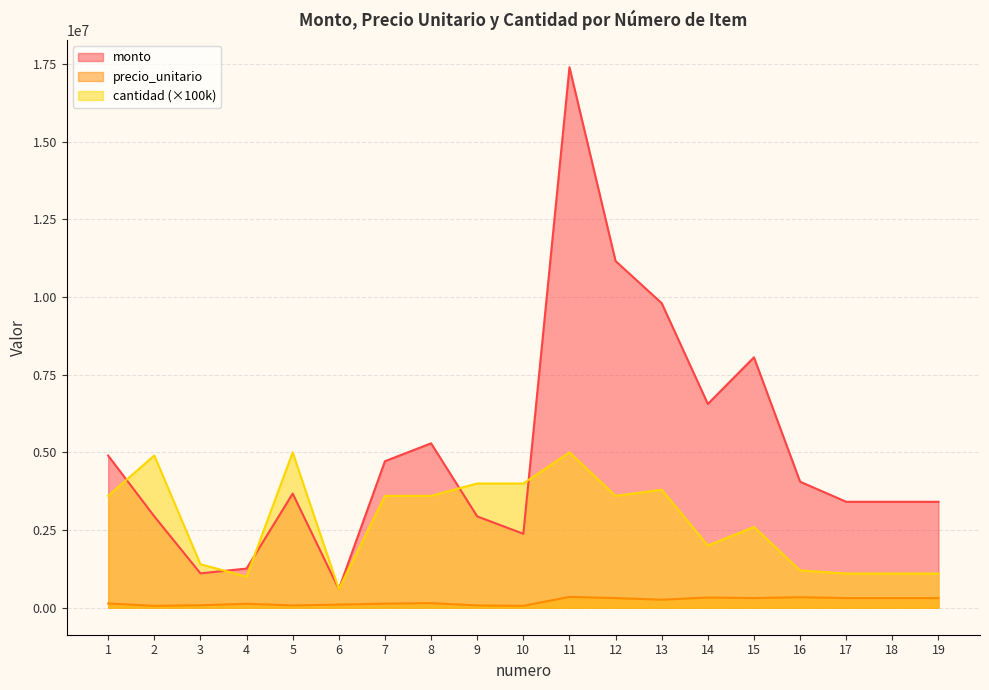

Rank the series by their maximum value, from highest to lowest.

monto, cantidad, precio_unitario